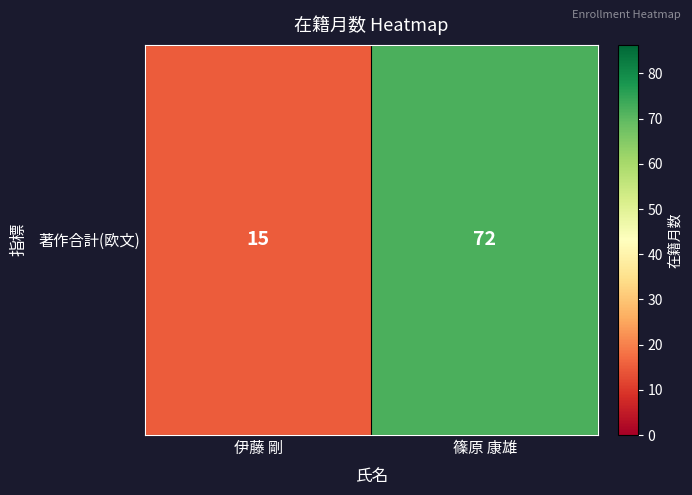

The chart shows a value of 15 at 伊藤 剛. True or false?

True